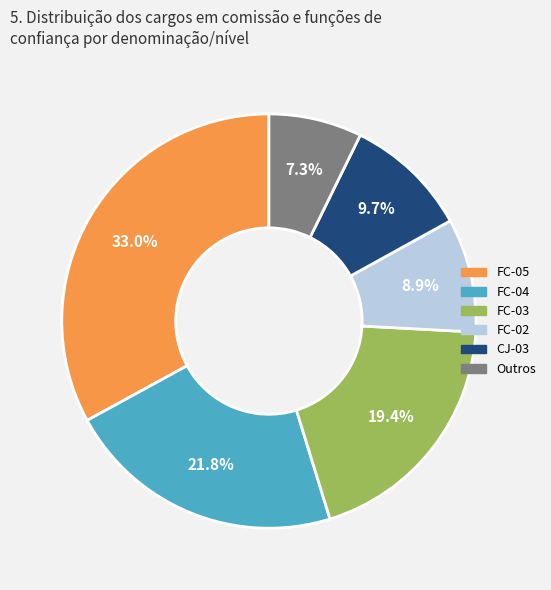

Is there any slice that represents more than half of the pie?

No